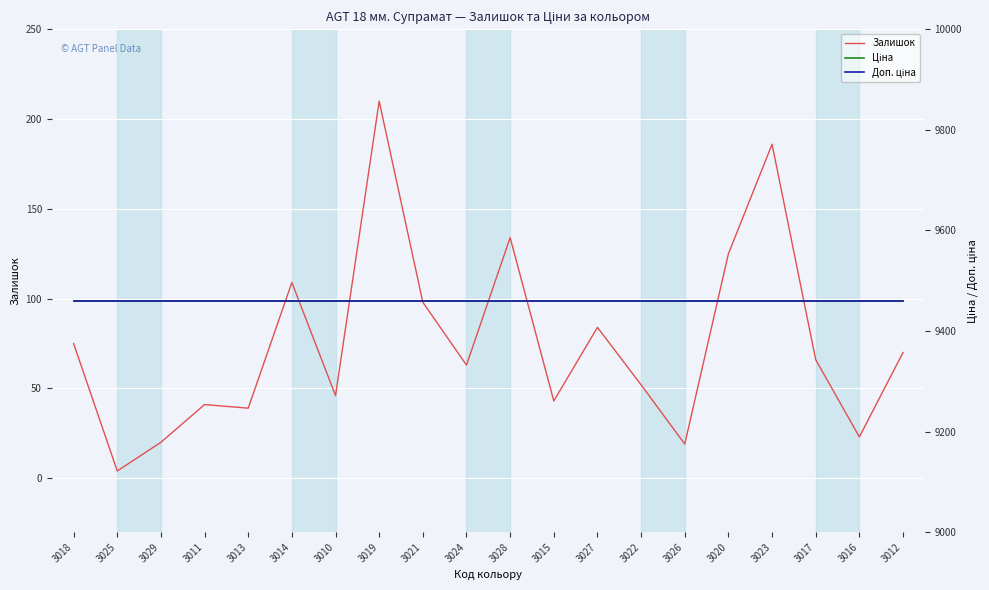

What position from the left is 3011?

4